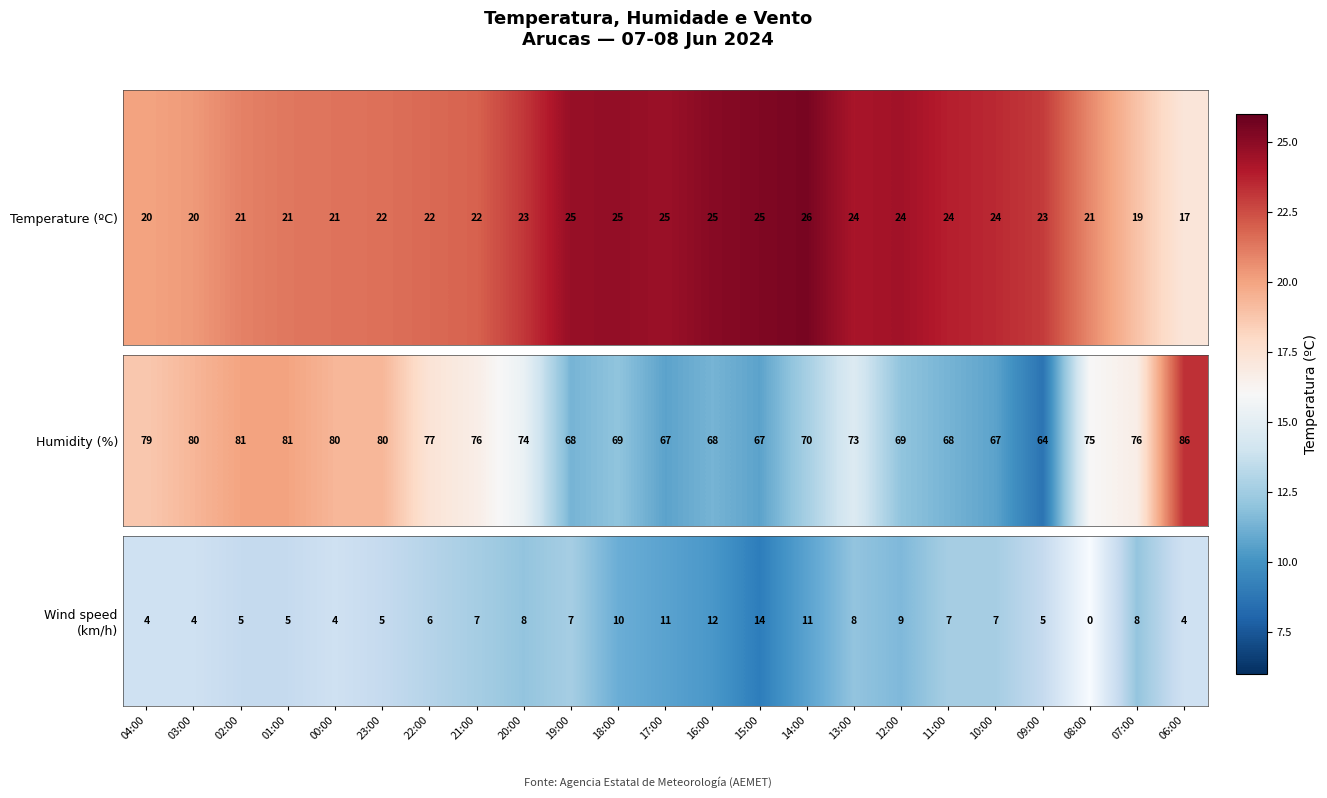

What is the difference between the maximum and minimum values?

14